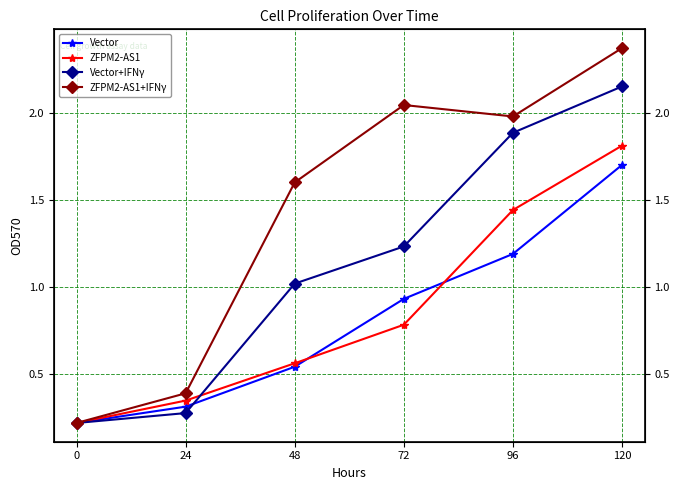

True or false: ZFPM2-AS1+IFNγ and Vector+IFNγ cross at least once.

False